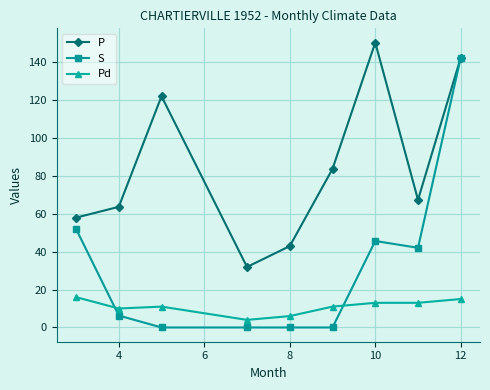

What is the highest value of the P series?

150.2